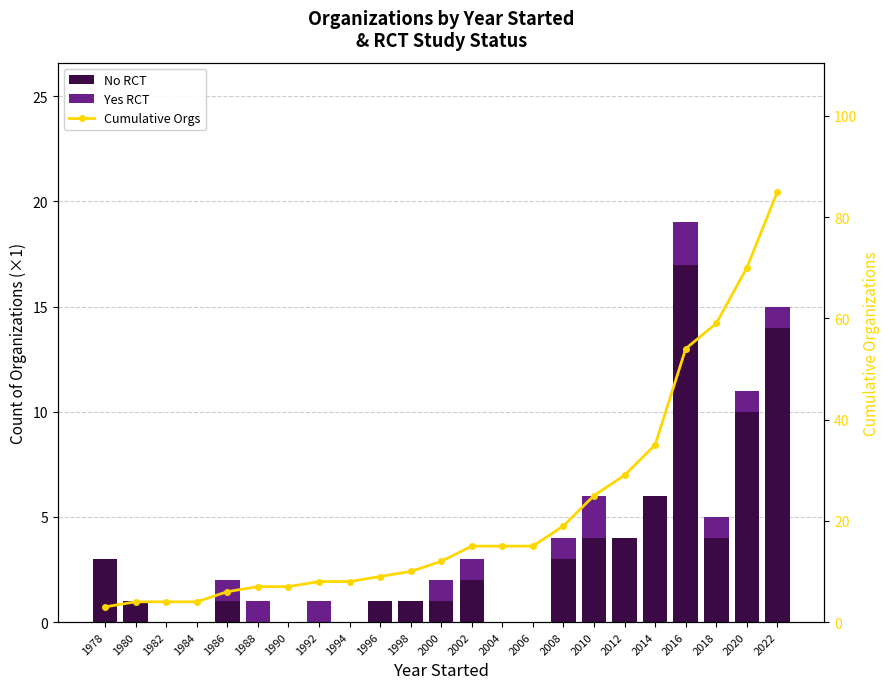

Count the number of categories in the chart.

23